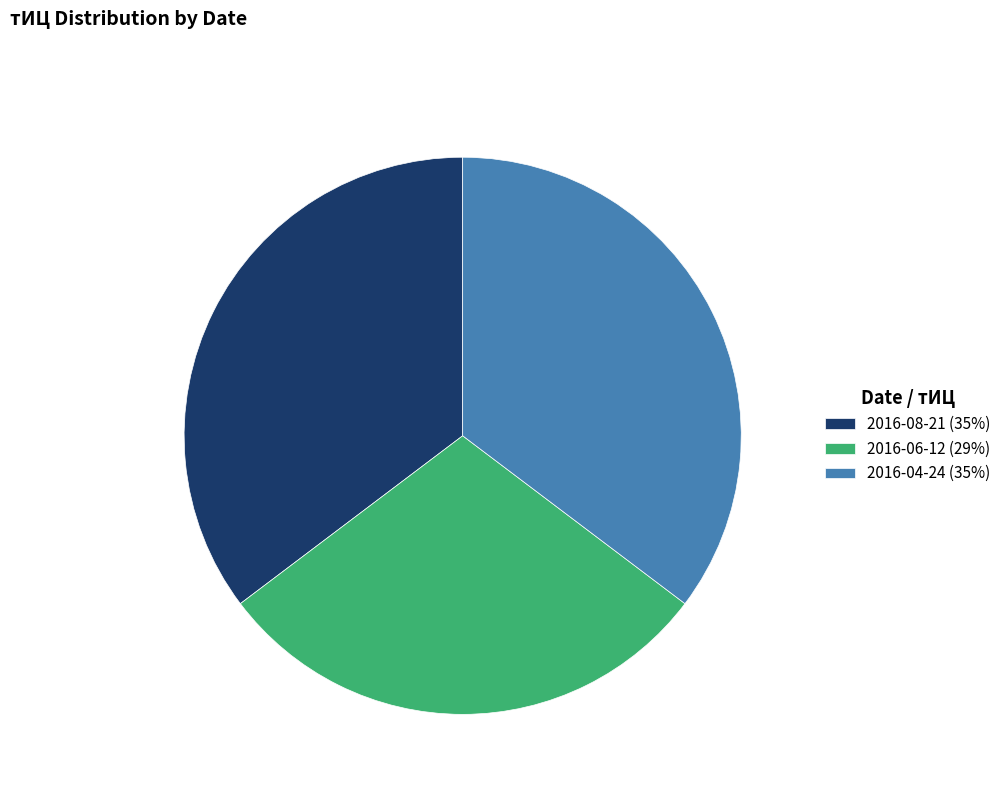

Approximately how many times larger is the value at 2016-06-12 (29%) compared to 2016-08-21 (35%)?

0.8